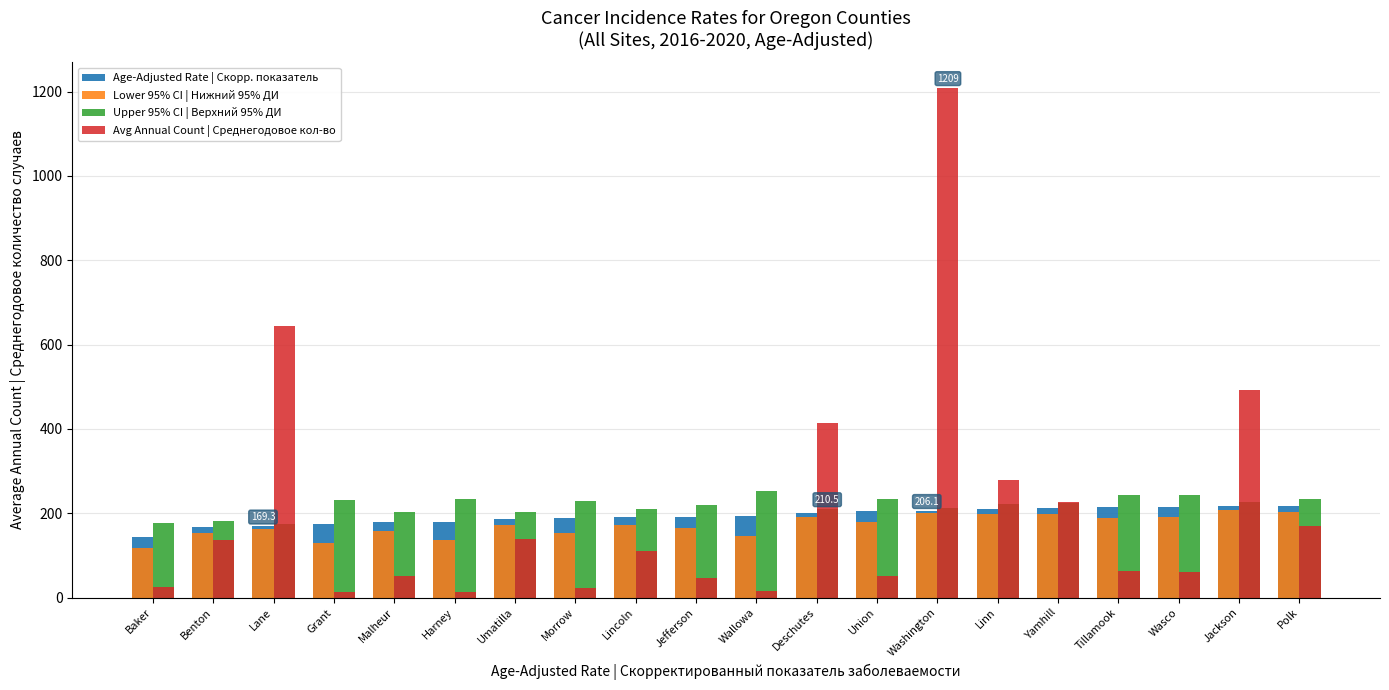

What is the label of the 6th bar from the right?

Linn